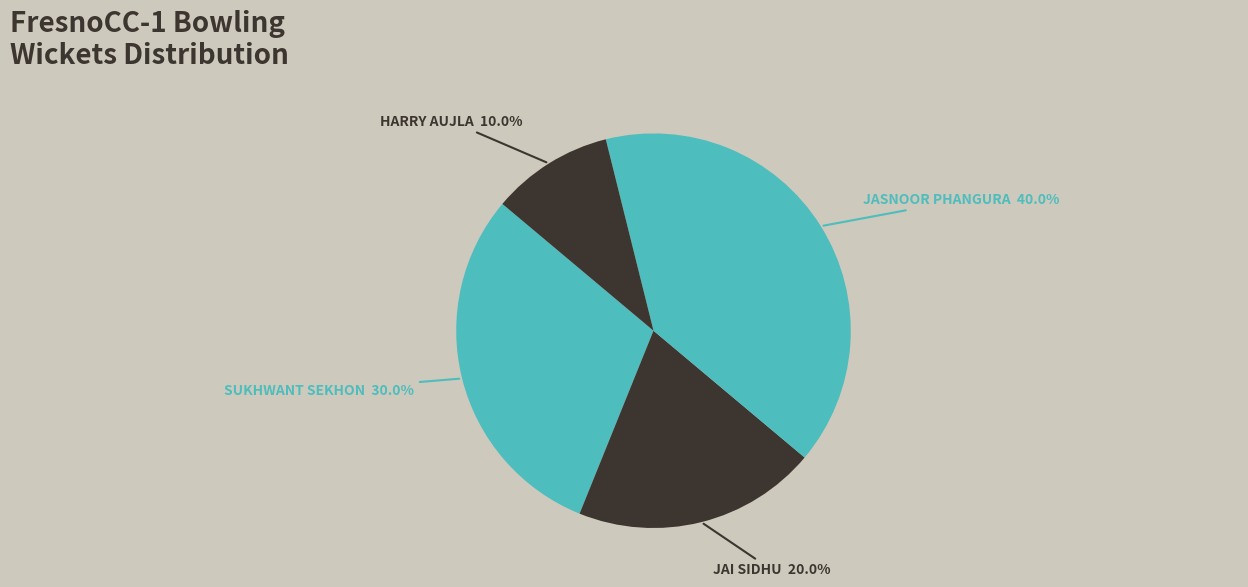

How many slices are in this pie chart?

4